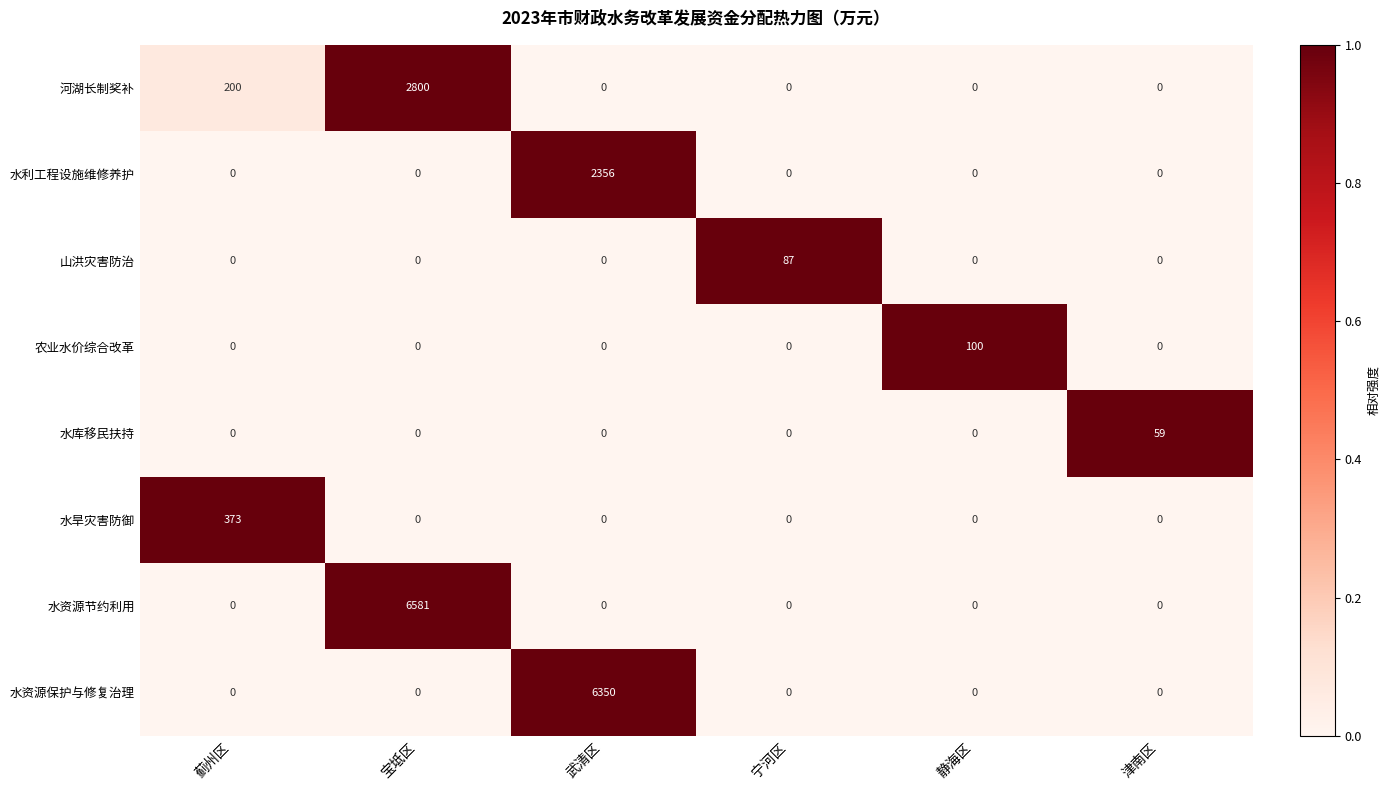

At which category is the sum across all series the highest?

宝坻区